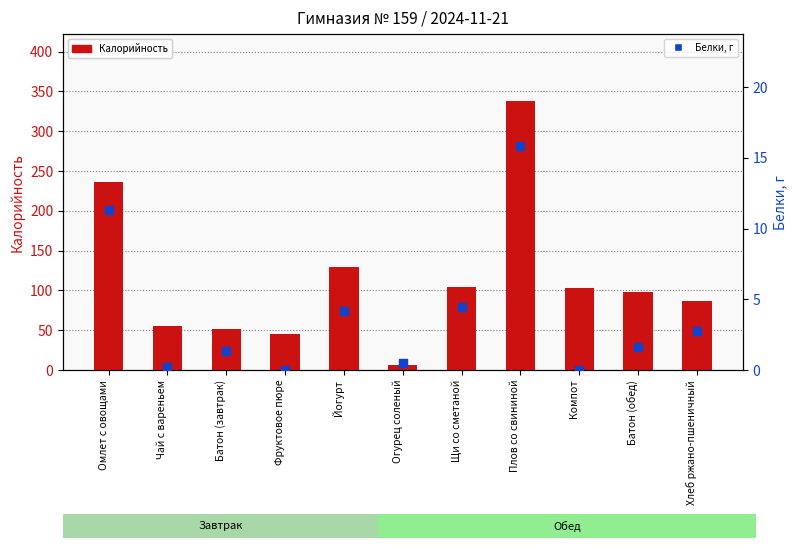

Is the value of Калорийность at Фруктовое пюре greater than the value of Белки, г at Батон (завтрак)?

Yes